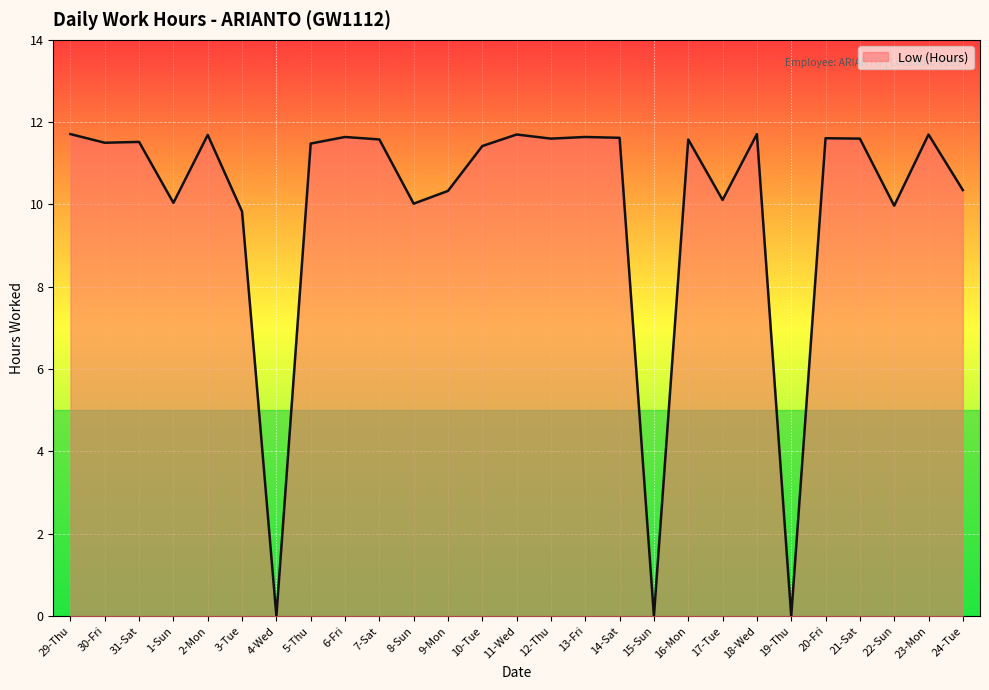

What is the difference between the maximum and second lowest values?

11.7